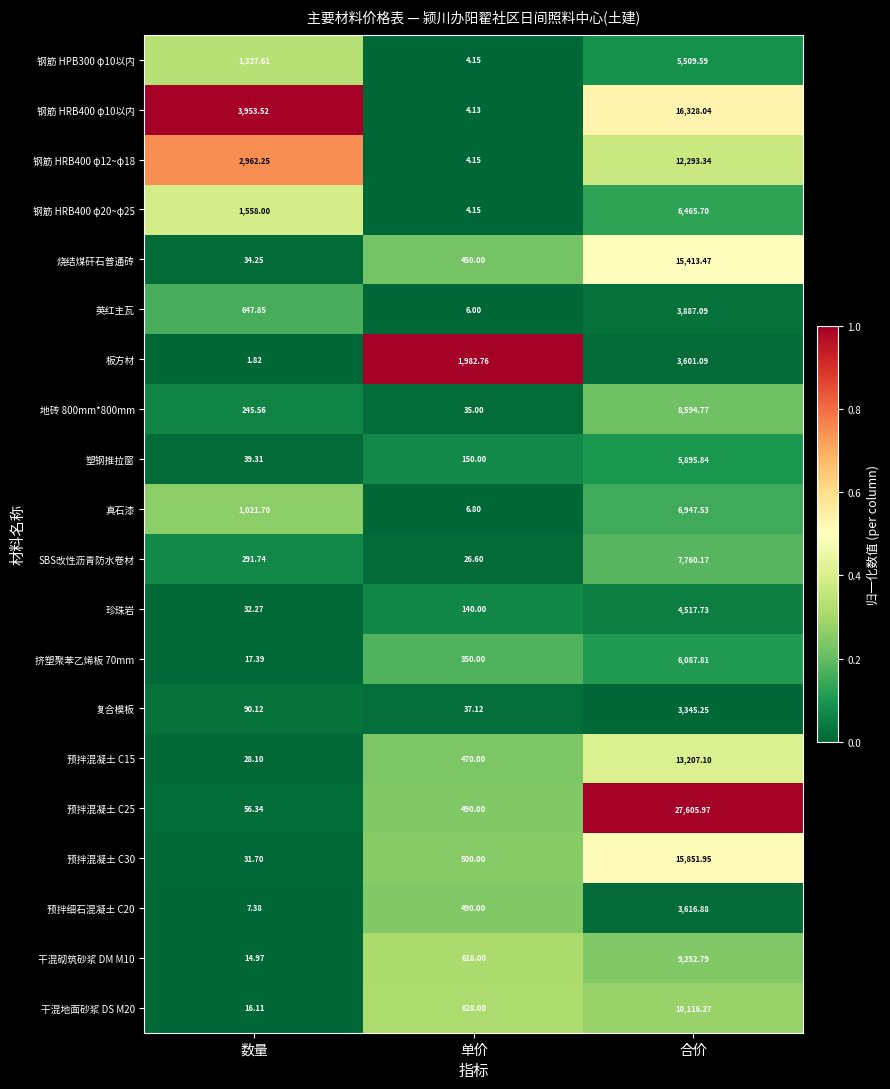

Which category has the lowest value in the 预拌细石混凝土 C20 series?

数量